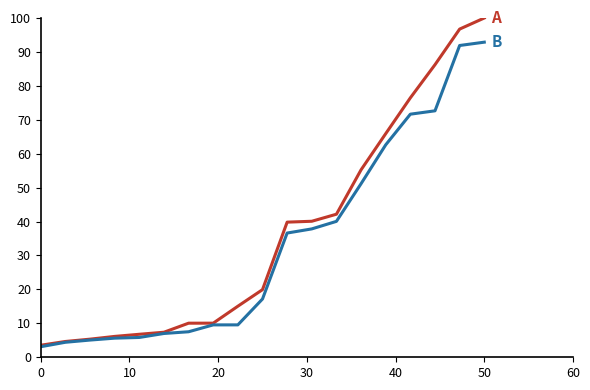

What is the minimum value shown in the chart?

3.1